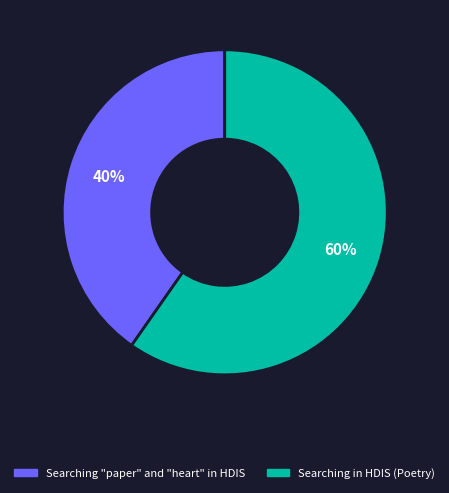

How many slices are in this pie chart?

2